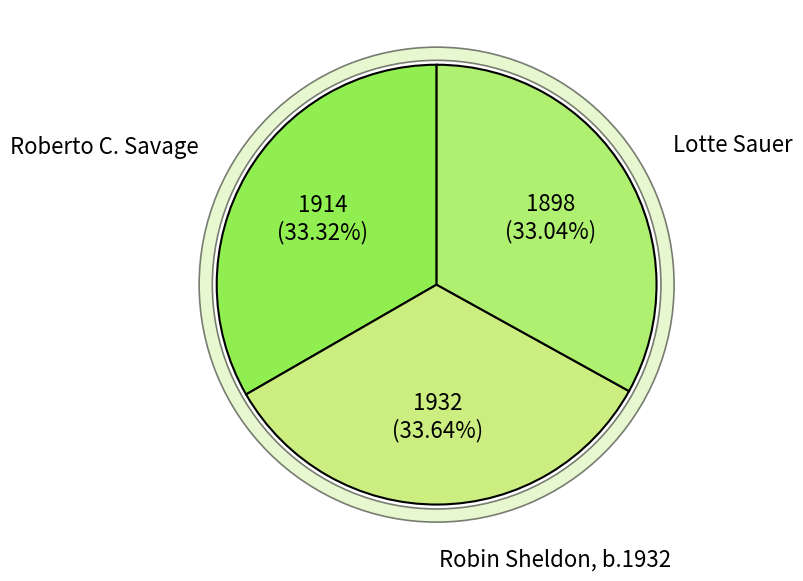

Which category has the smallest portion of the pie?

Lotte Sauer